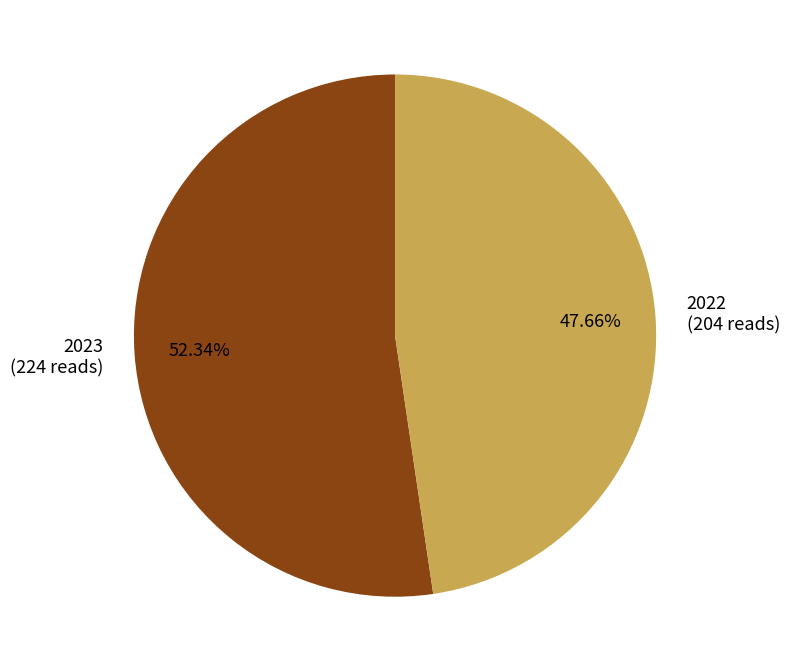

How many slices are in this pie chart?

2